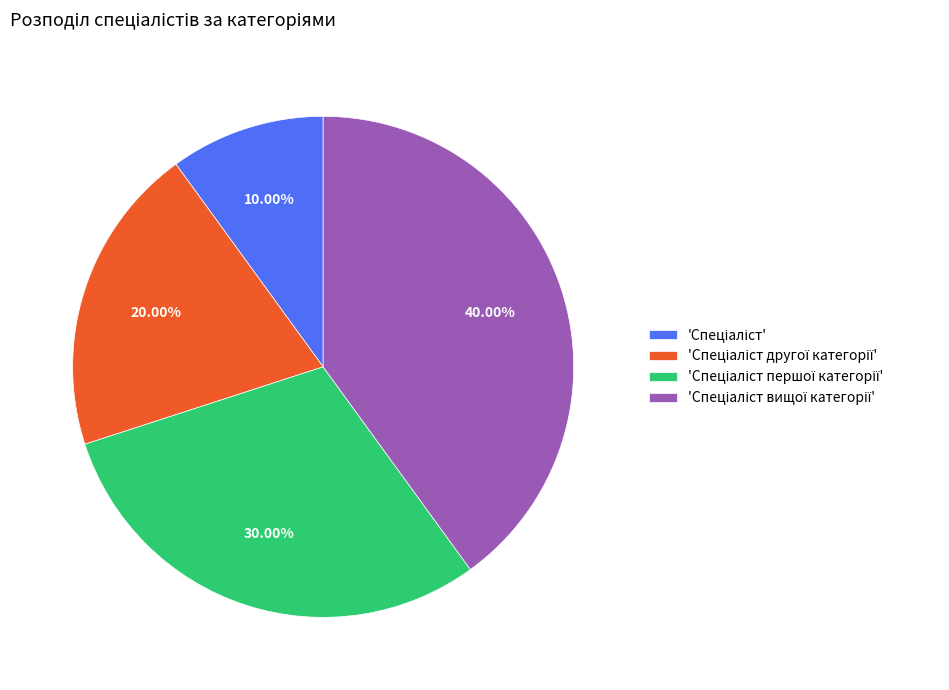

Does any single category account for the majority?

No